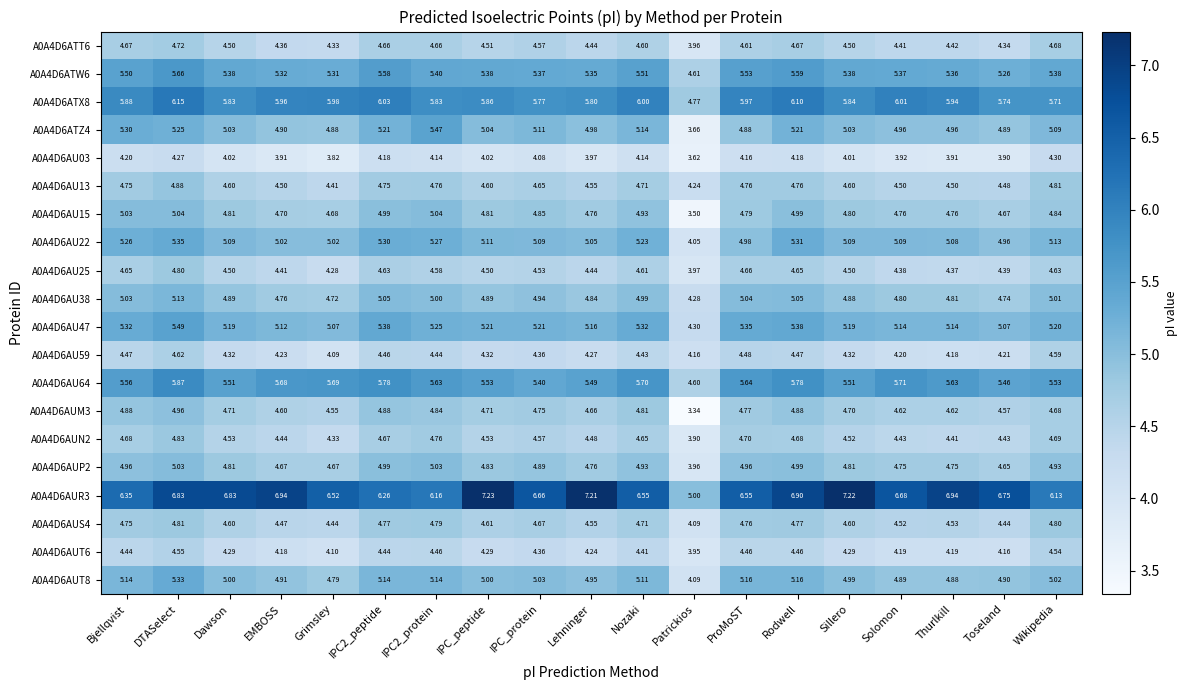

At which category is the sum across all series the highest?

DTASelect